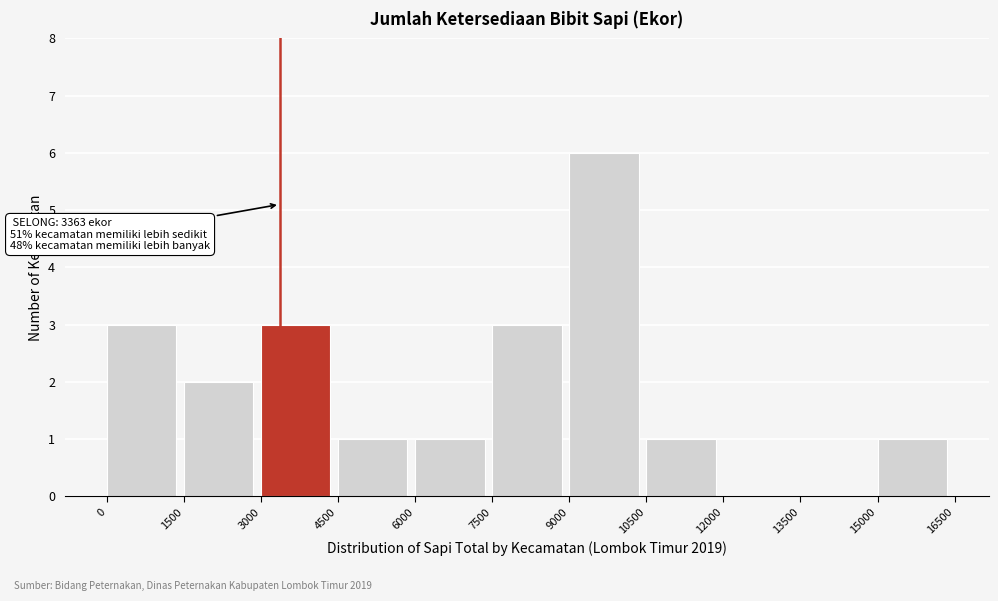

Which range on the x-axis has the tallest bar?

9000 to 10500